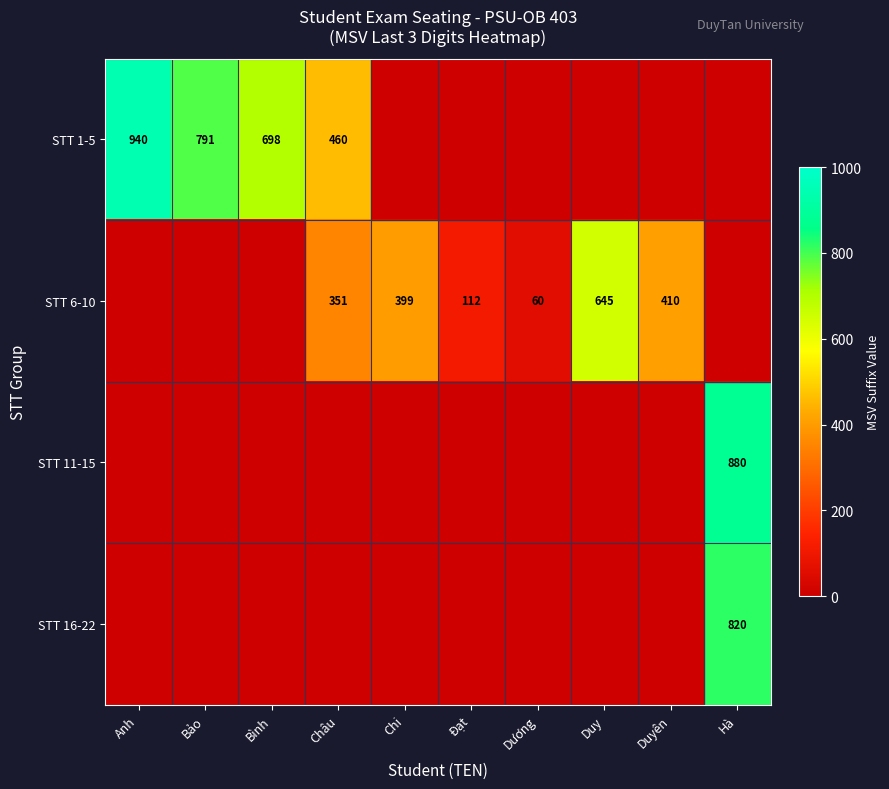

Is it true that STT 1-5 equals 698 at Bình?

True